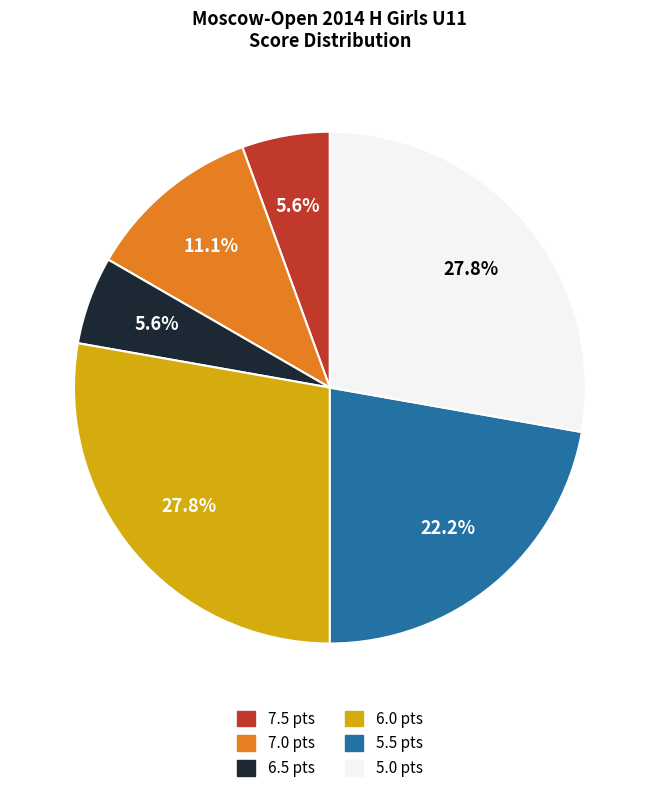

How many slices are in this pie chart?

6